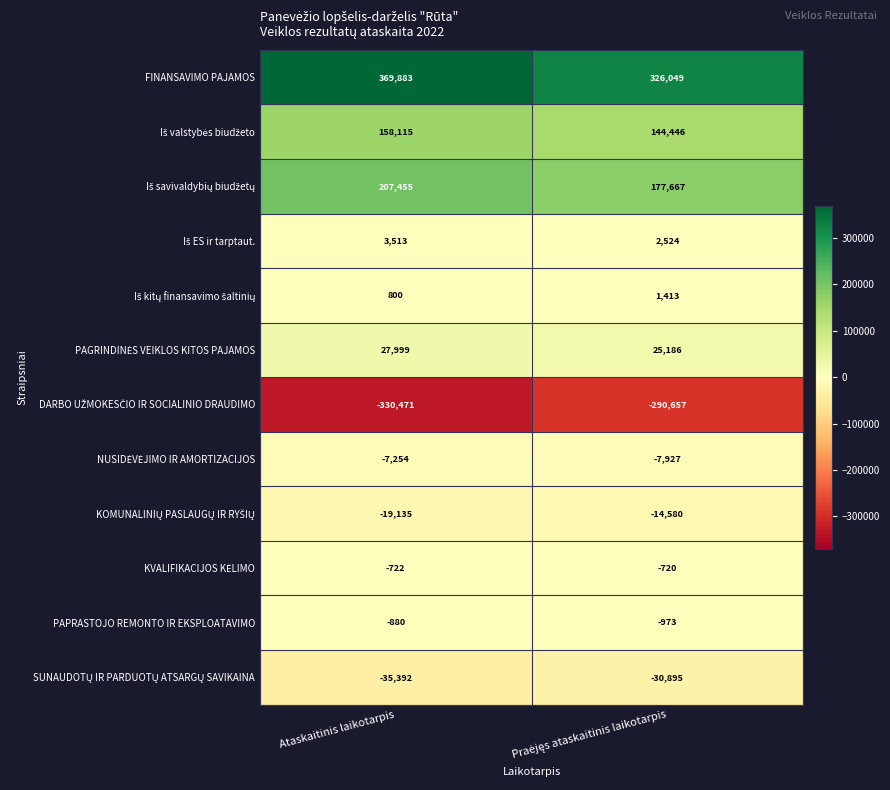

What is the difference between the highest and lowest values at Ataskaitinis laikotarpis?

700354